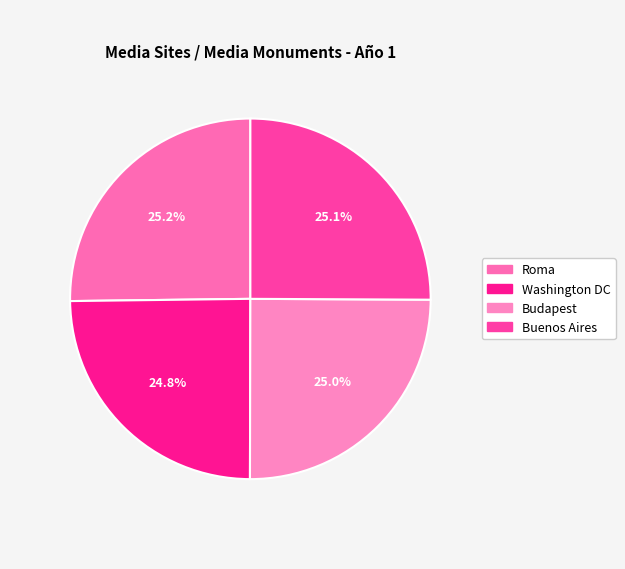

What is the ratio of the value at Roma to the value at Buenos Aires?

1.0